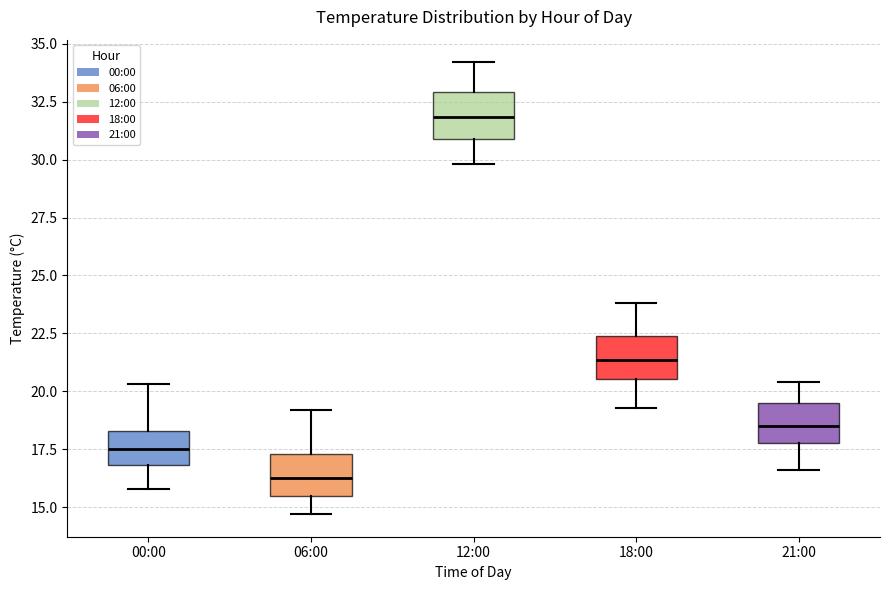

Which box has the lowest median line?

06:00